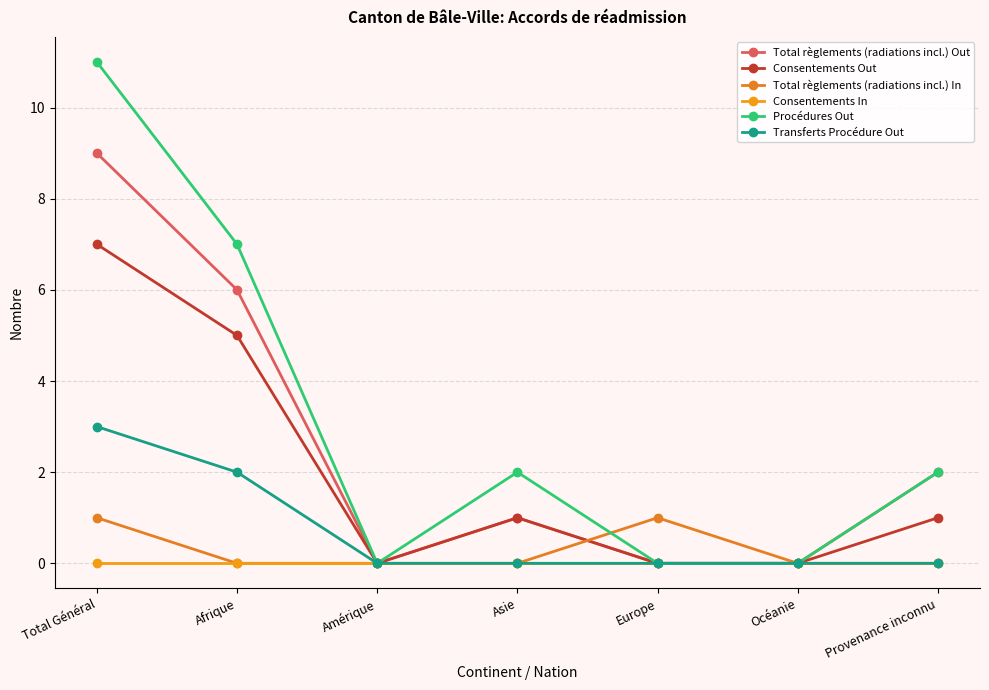

Which series has the widest spread of values?

Procédures Out